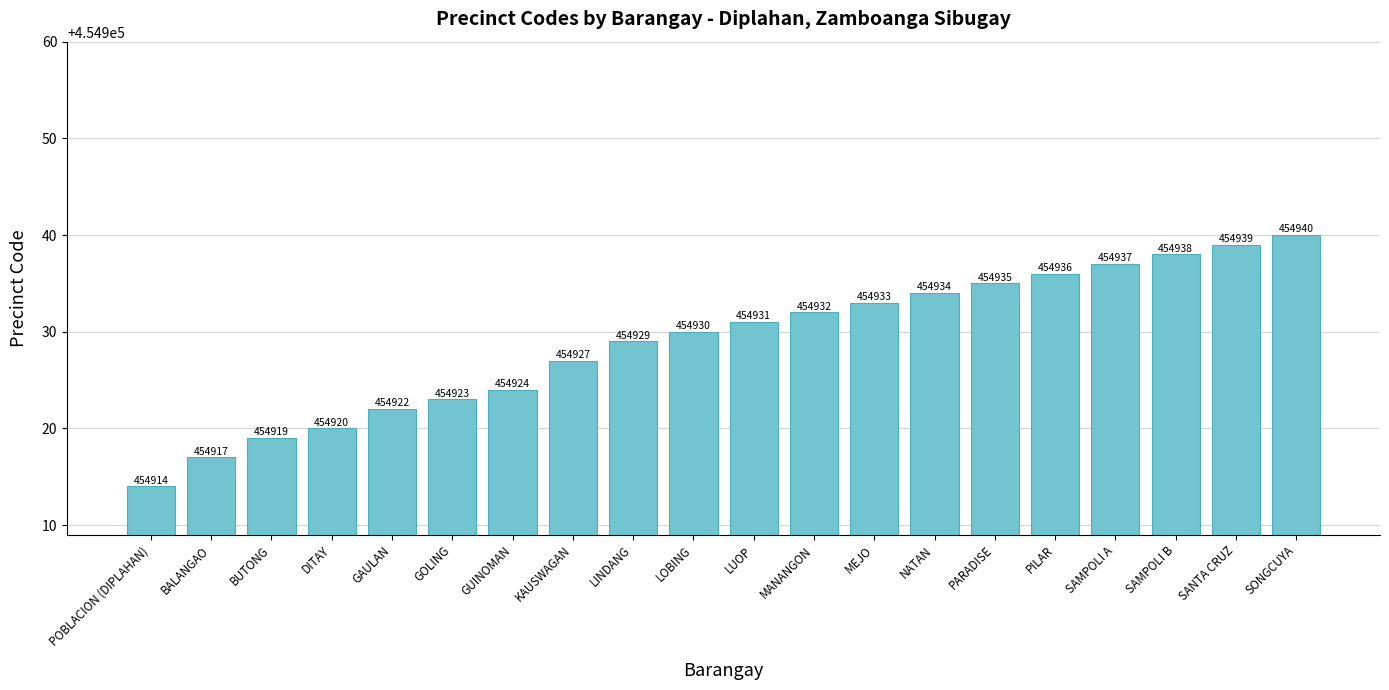

Reading right to left, list all the values displayed in this chart.

454940	454939	454938	454937	454936	454935	454934	454933	454932	454931	454930	454929	454927	454924	454923	454922	454920	454919	454917	454914